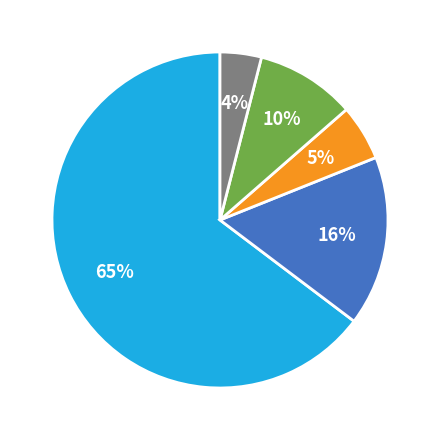

Does any single category account for the majority?

Yes